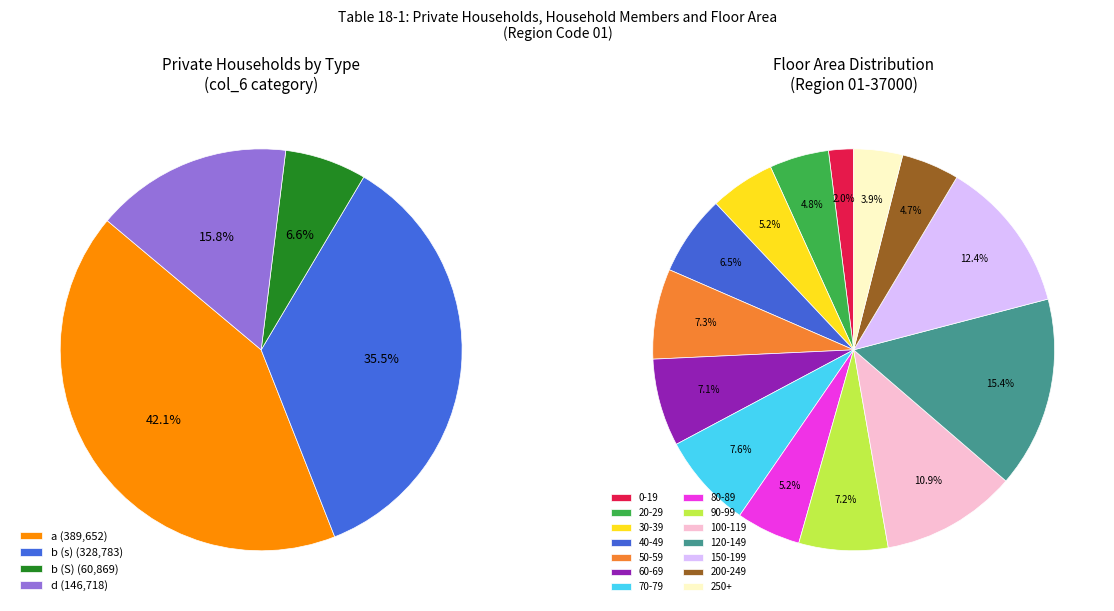

Is the sum of b and a greater than half?

No